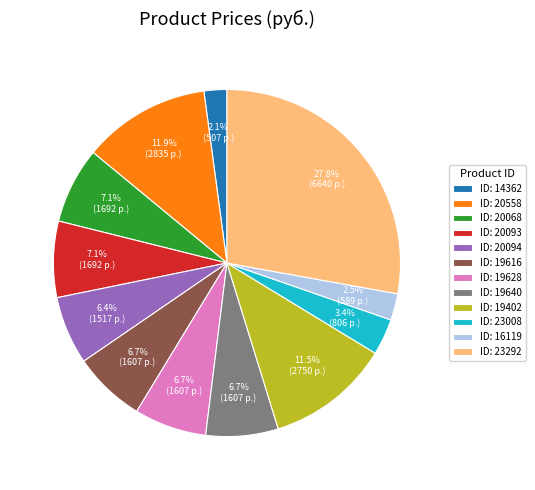

How many segments does this pie chart have?

12